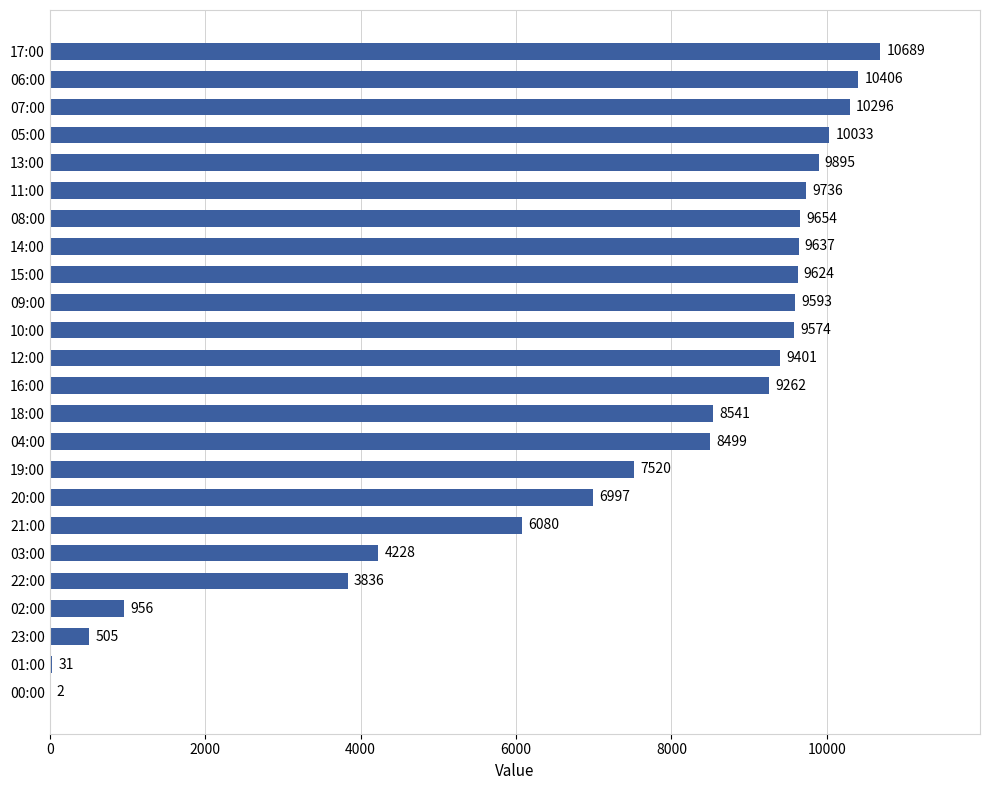

Which label corresponds to the largest value in the chart?

17:00